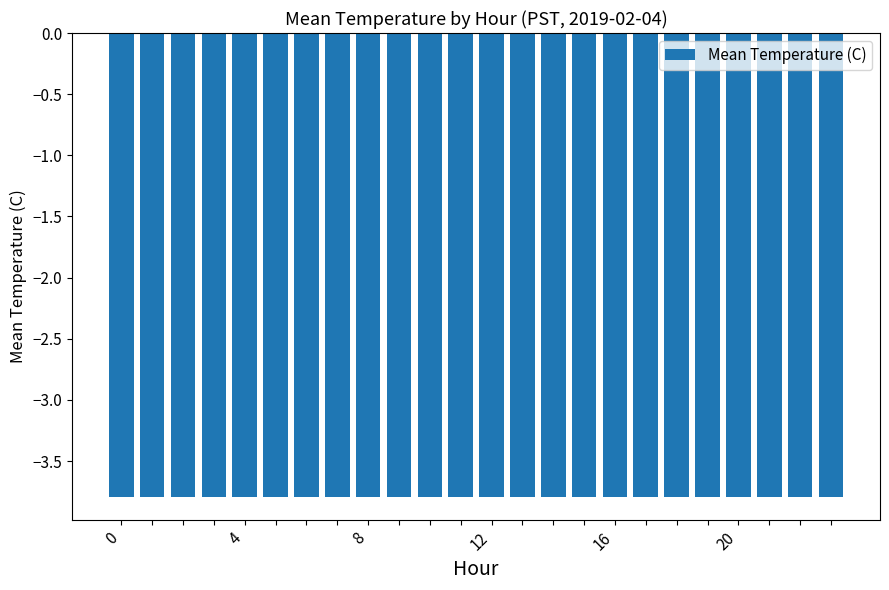

Which label corresponds to the smallest value in the chart?

4